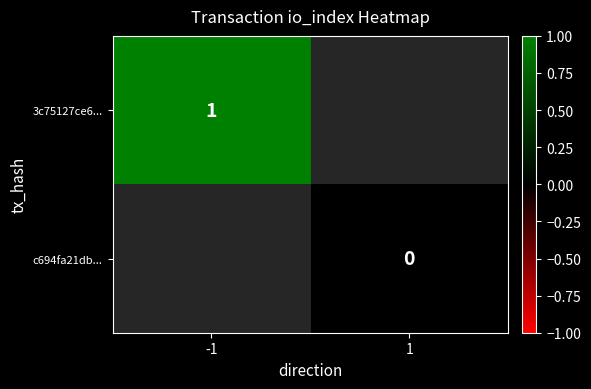

The 3c75127ce6... series shows 1 at -1. True or false?

True